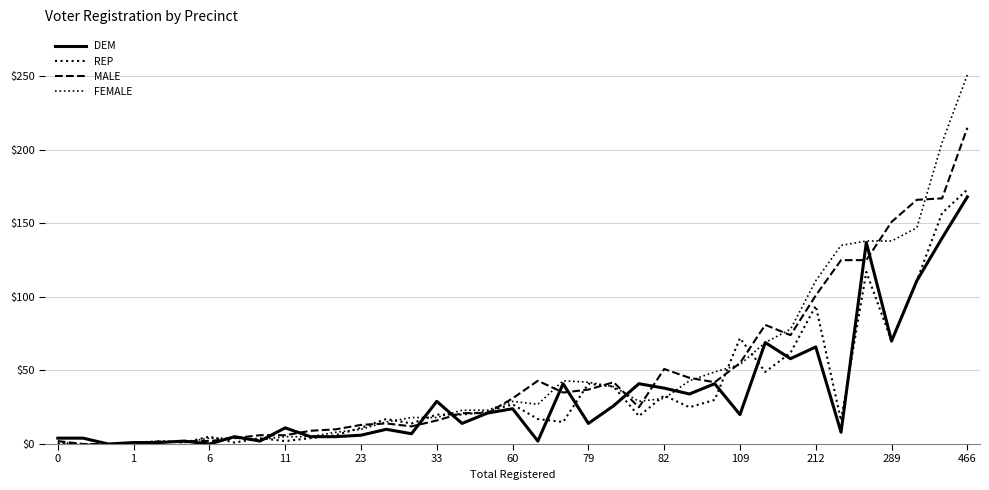

Reading right to left, list all the values displayed in this chart.

DEM: 168	140	111	70	137	8	66	58	69	20	41	34	38	41	26	14	41	2	24	21	14	29	7	10	6	5	5	11	2	5	0	2	1	1	0	4	4
REP: 173	157	111	70	117	16	94	62	49	72	30	25	33	19	39	41	15	17	27	22	20	20	14	17	11	6	4	2	4	1	5	1	2	0	0	0	0
MALE: 215	167	166	151	125	125	101	74	81	55	42	45	51	25	42	37	35	43	31	21	21	16	12	14	13	10	9	6	6	4	2	2	1	0	0	0	2
FEMALE: 251	205	147	138	138	135	111	78	69	54	49	43	31	29	39	42	43	27	29	23	23	18	18	15	10	8	5	5	3	4	4	1	2	1	0	0	1